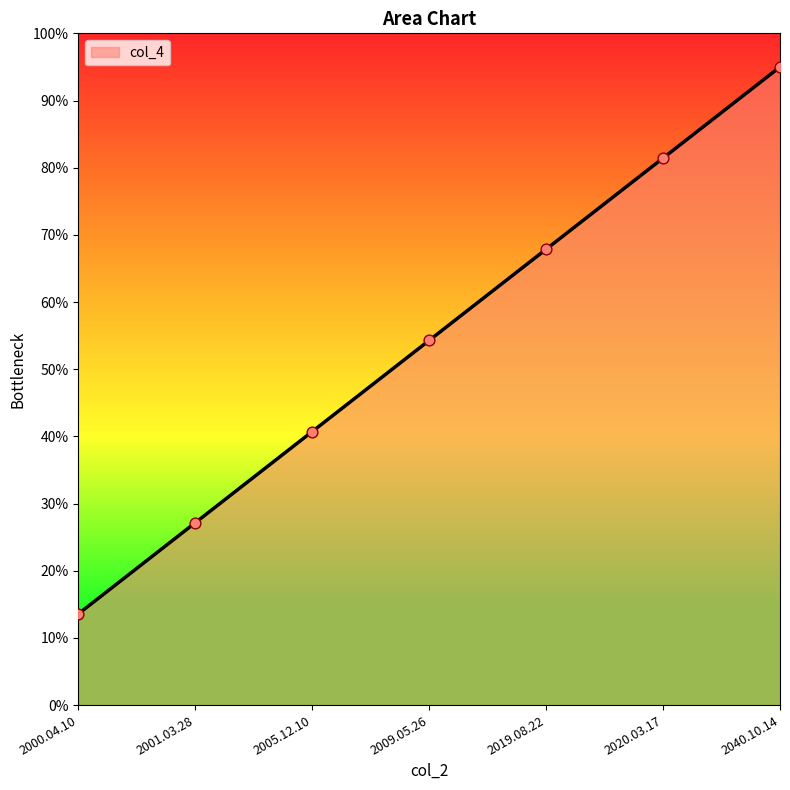

Between 2001.03.28 and 2019.08.22, which is larger?

2019.08.22